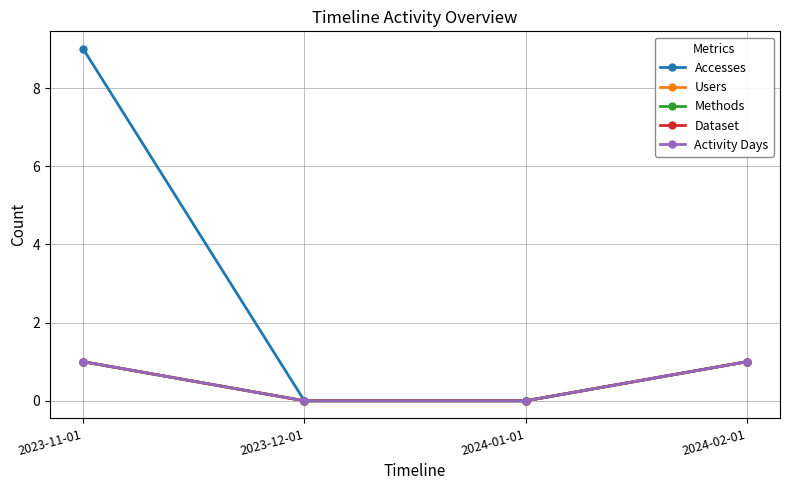

Rank the categories by Methods value from lowest to highest.

2023-12-01, 2024-01-01, 2023-11-01, 2024-02-01